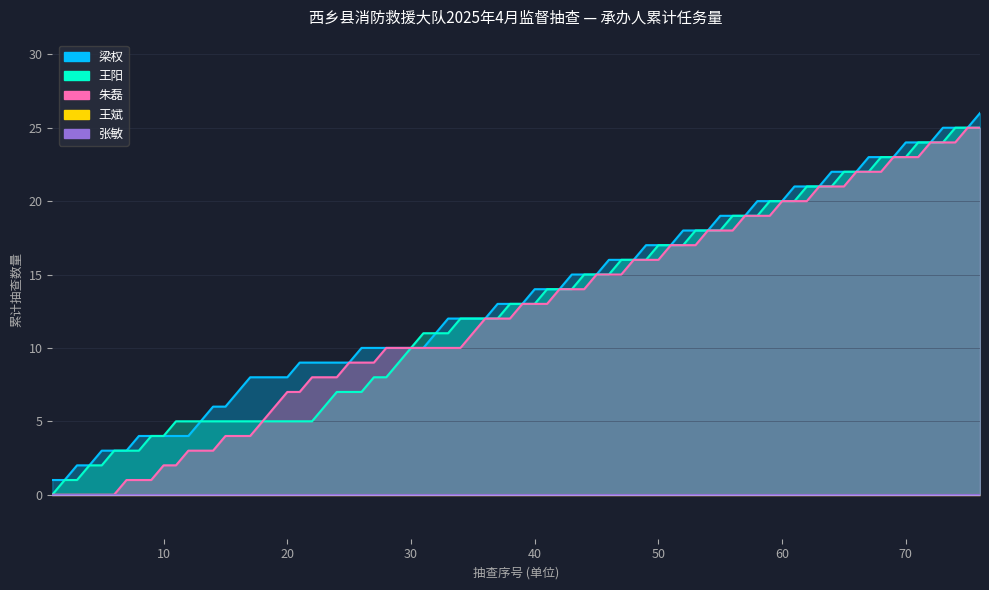

True or false: 王阳 and 朱磊 cross at least once.

False